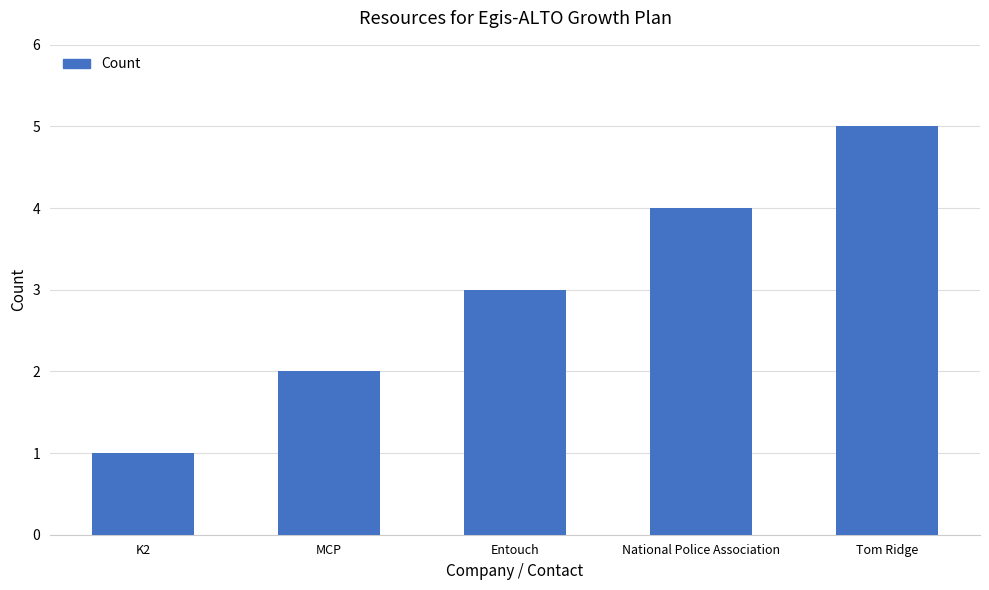

Rank the categories by value from lowest to highest.

K2, MCP, Entouch, National Police Association, Tom Ridge